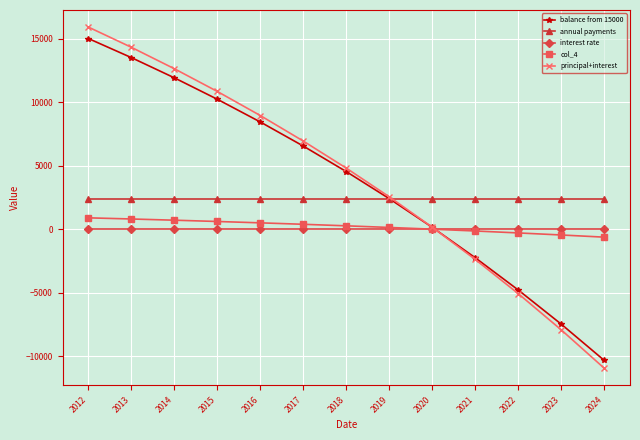

The interest rate series shows 6.0 at 2016. True or false?

True